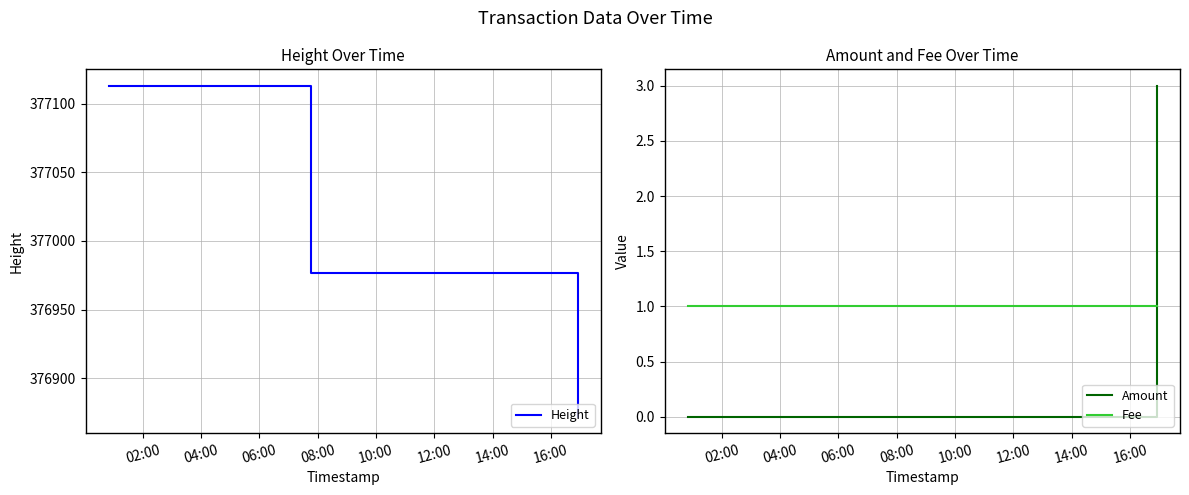

What is the highest value of the Height series?

377113